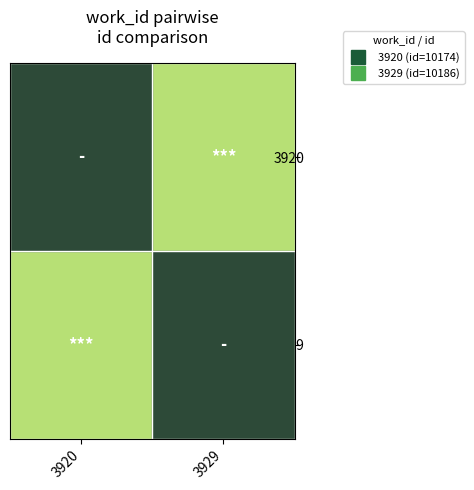

The 3920 series shows 12.0 at 3929. True or false?

True